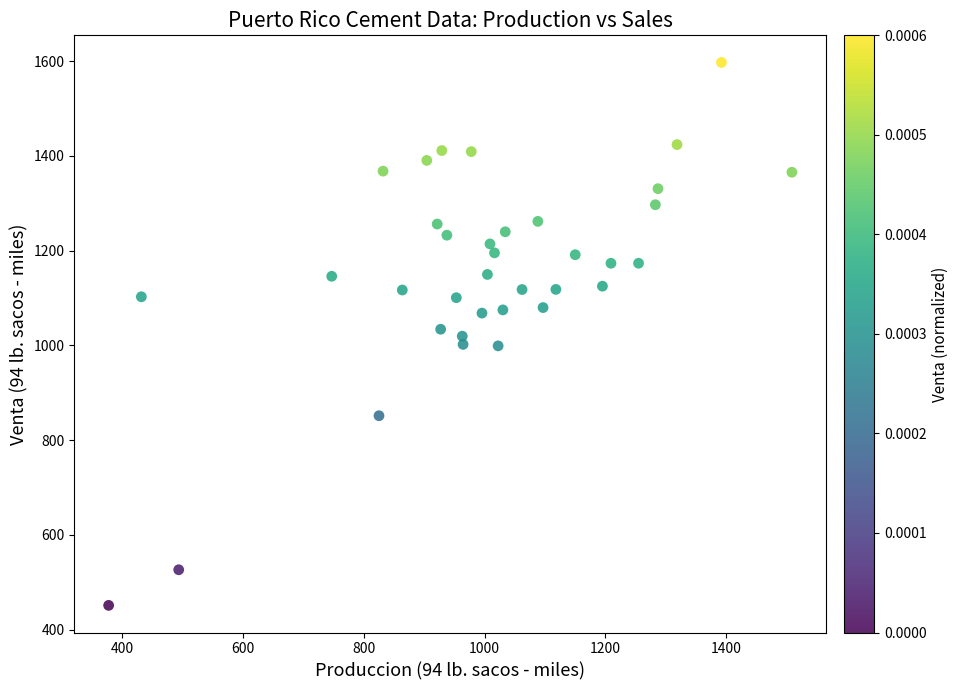

What is the range of X values (max minus min)?

1131.7